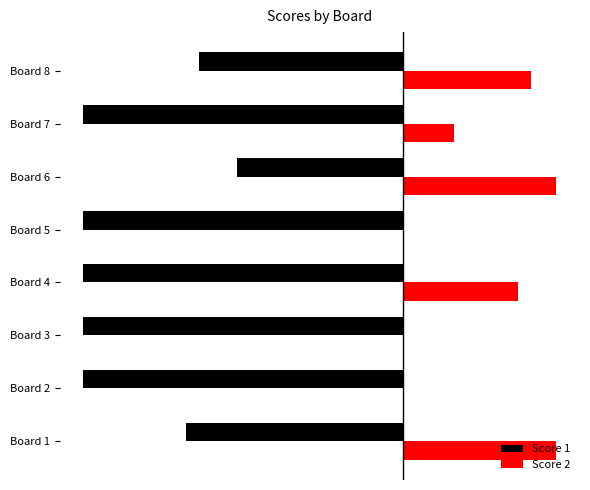

What is the difference between the second highest and second lowest values in the Score 1 series?

9